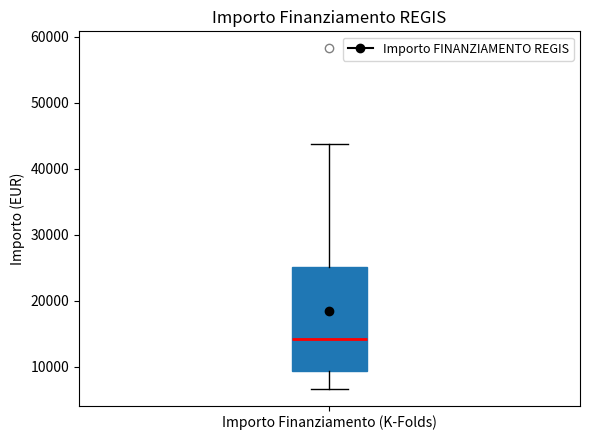

Transcribe this box plot: give where the median line is, the range the box spans, and where the two whiskers end, as read against the y-axis. The values are not printed on the chart, so give them approximately, as read against the axis.

median 14000, box 9000 to 25000, whiskers 7000 to 44000